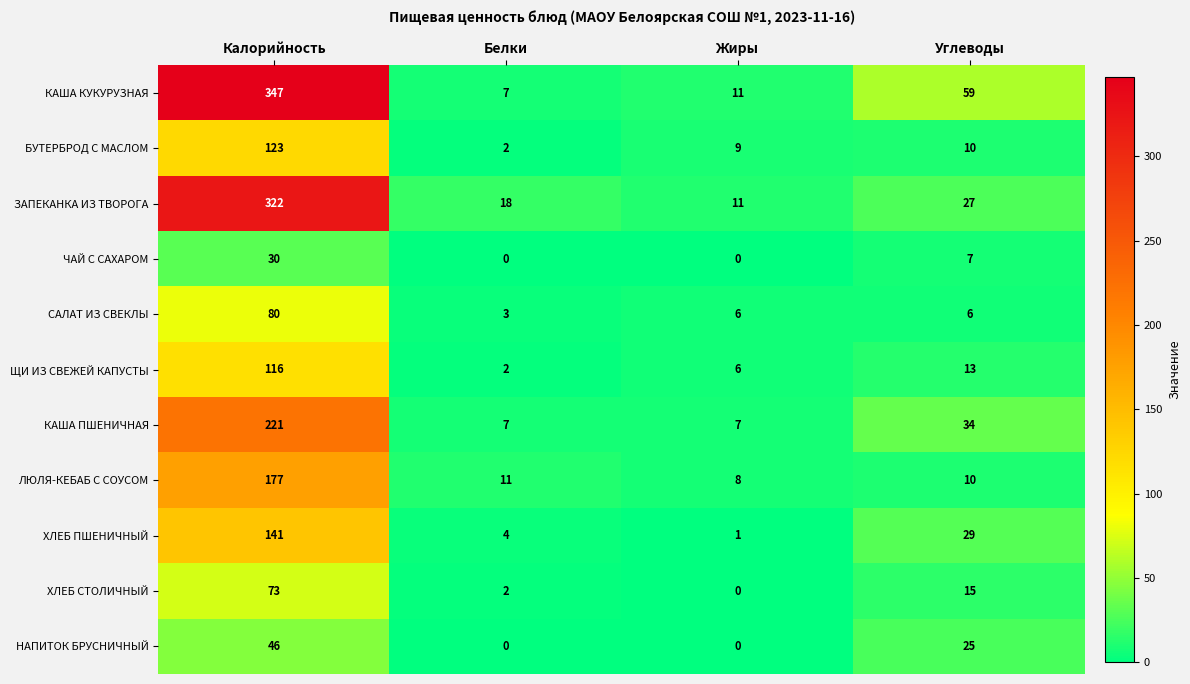

At which label does КАША ПШЕНИЧНАЯ first exceed 34?

Калорийность